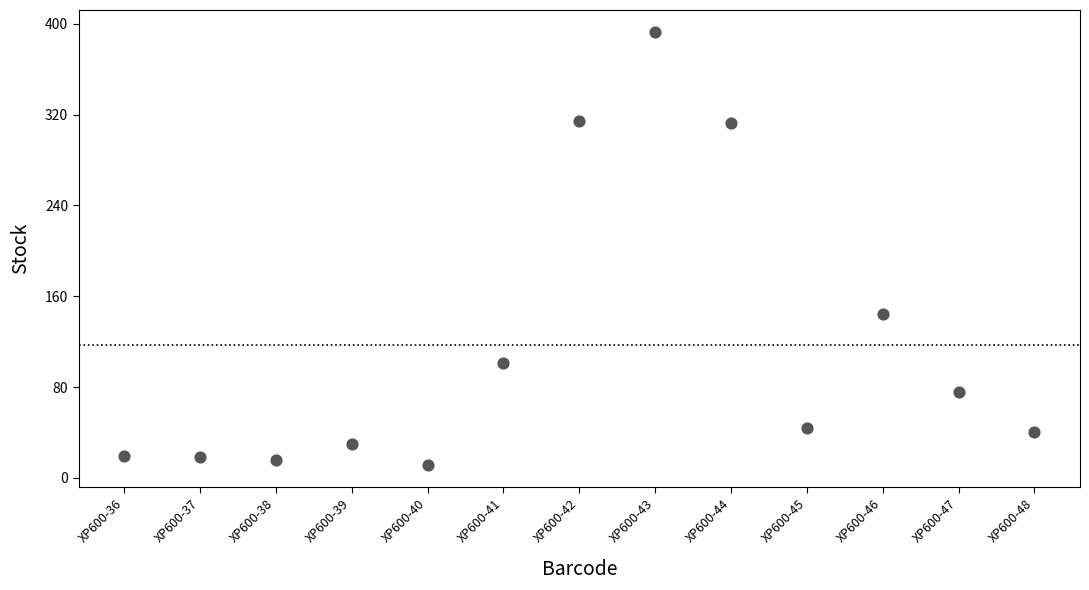

What is the range of Y values (max minus min)?

382